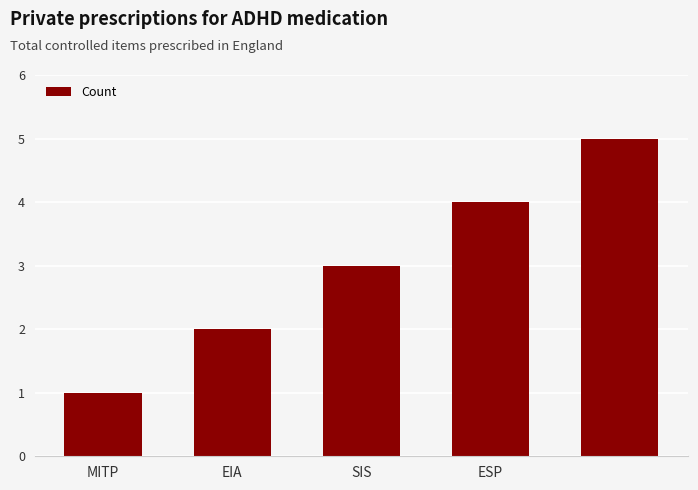

Count the number of data series in this chart.

1